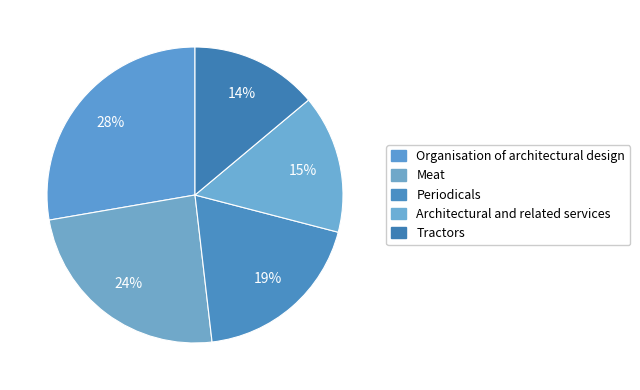

Which category has the smallest portion of the pie?

Tractors